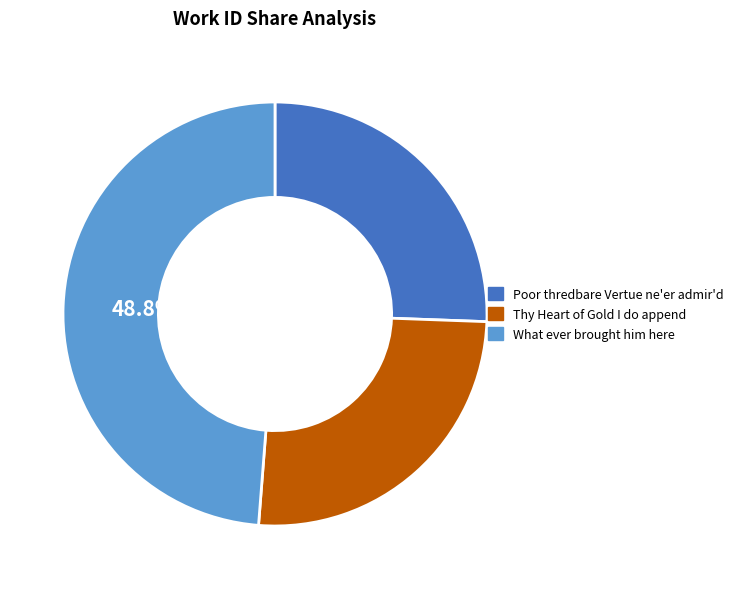

How much of the chart is everything except What ever brought him here?

51.2%